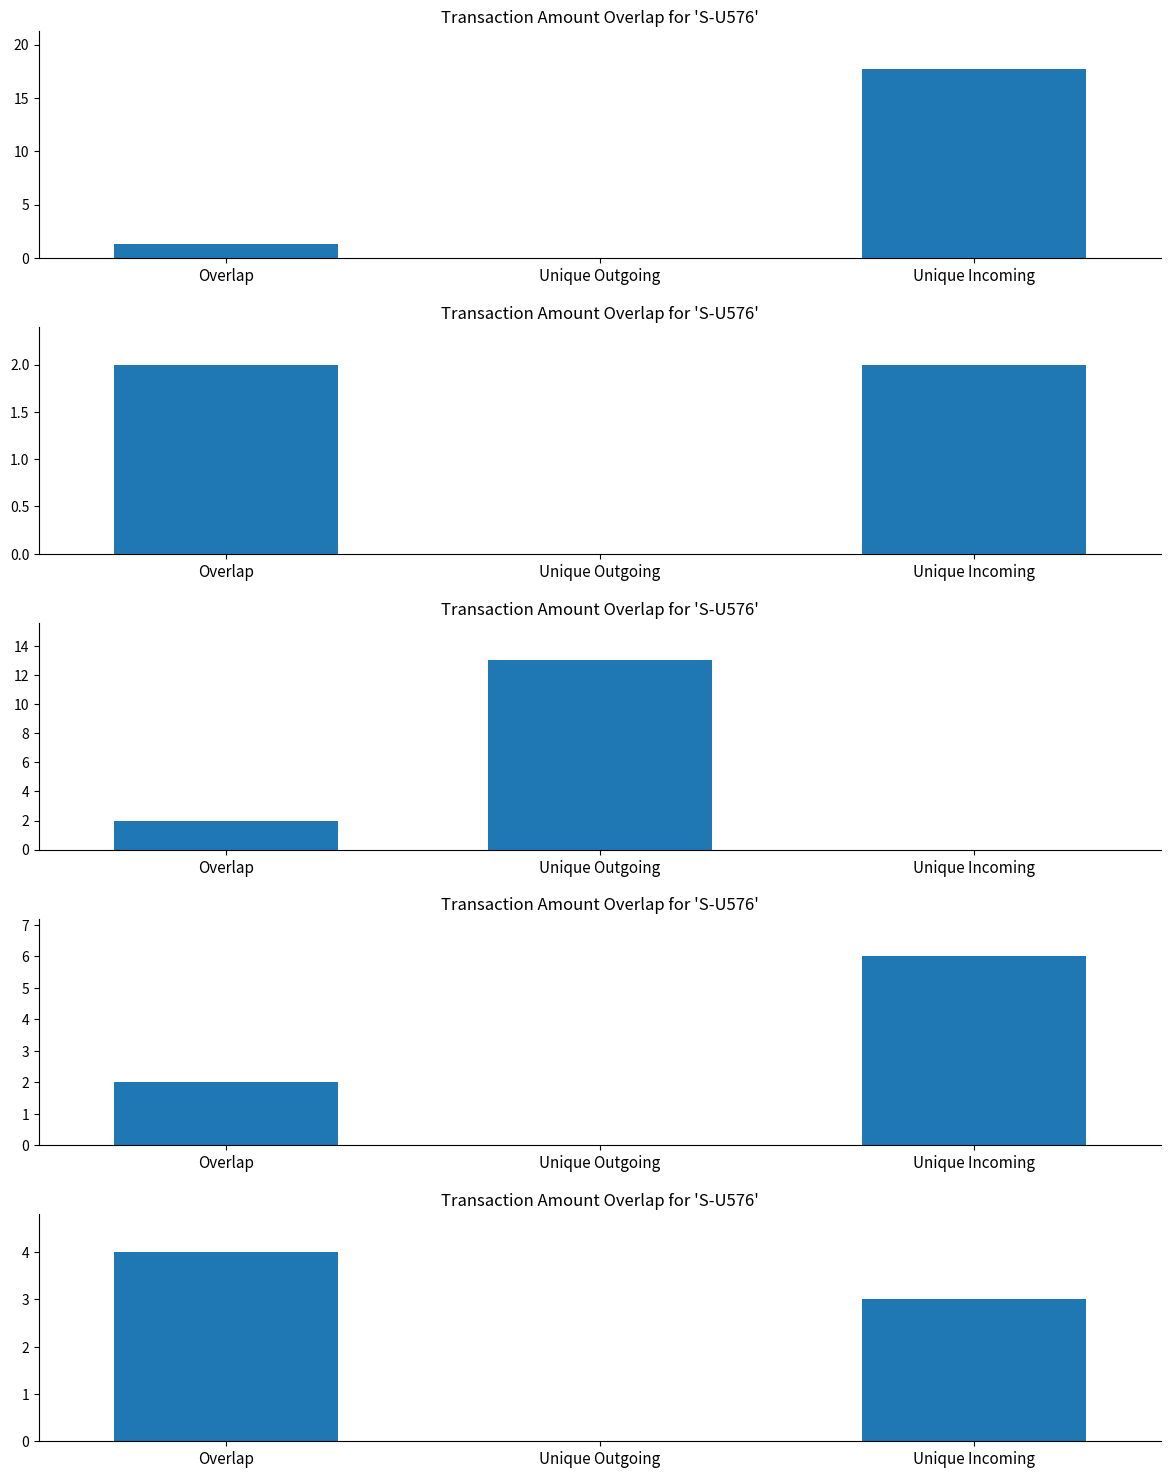

How many groups of bars are there?

3